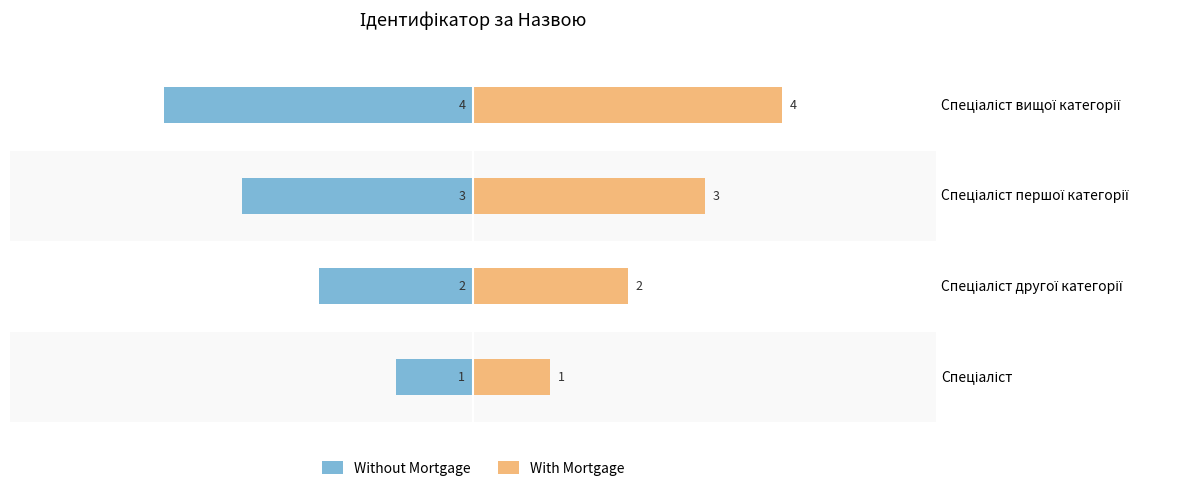

What is the value of the With Mortgage bar at the 1st from the left?

1